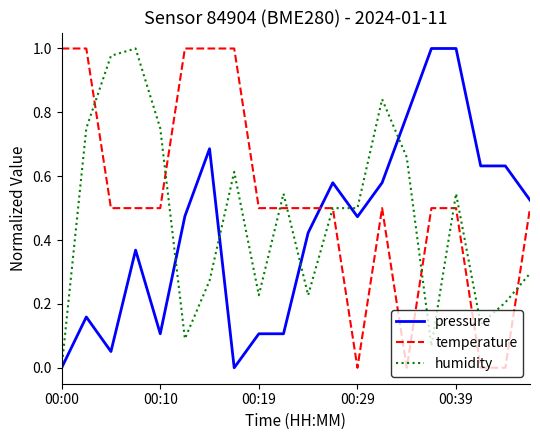

Which series has the largest total across all categories?

temperature